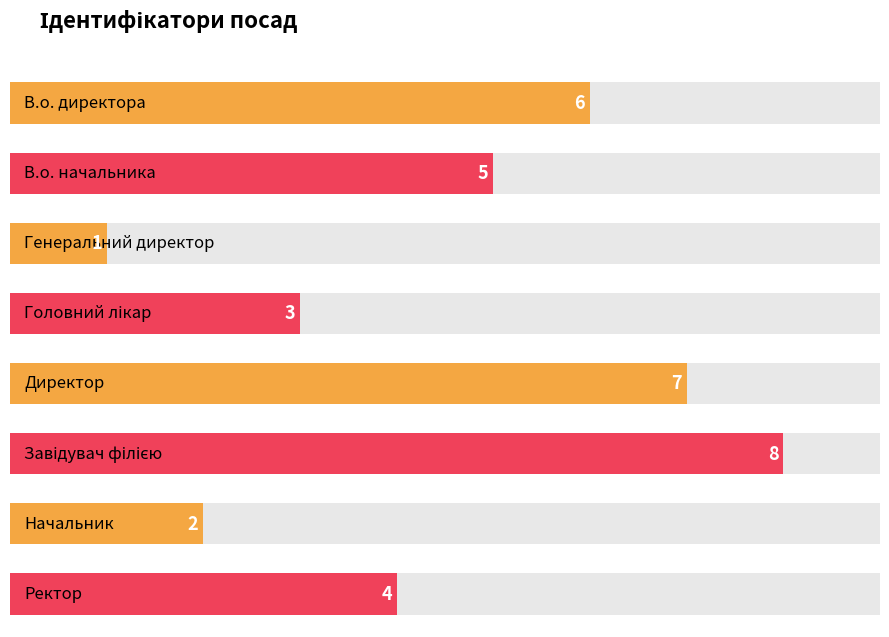

True or false: the data shows 4 at В.о. директора.

False